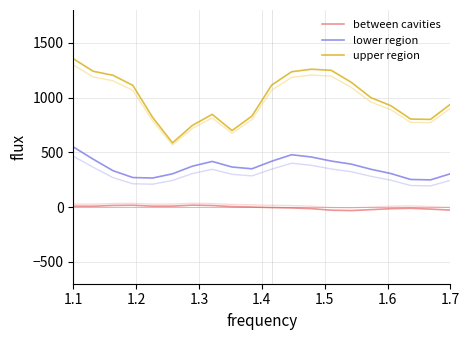

True or false: lower region has more than 2 points higher than both neighbors.

False